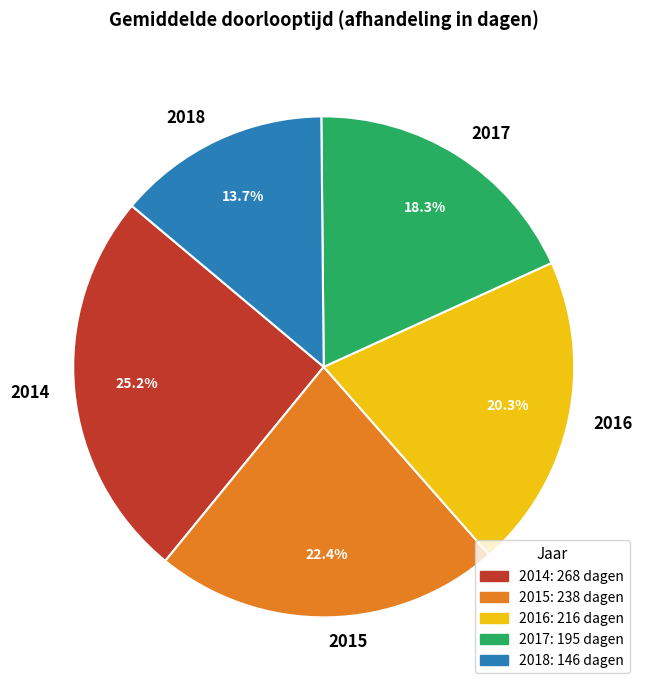

What percentage is NOT represented by 2015?

77.6%